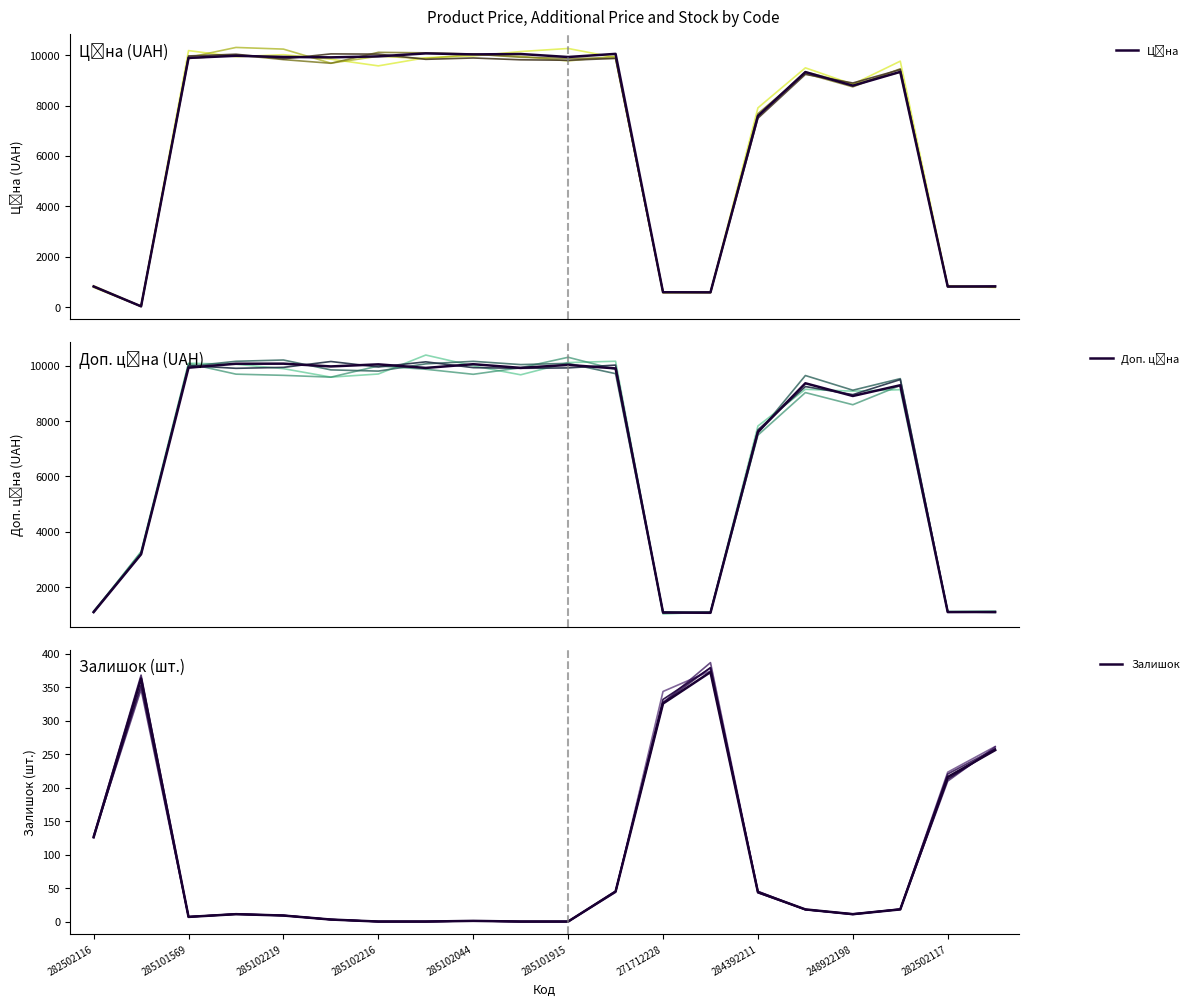

Count the number of data series in this chart.

3